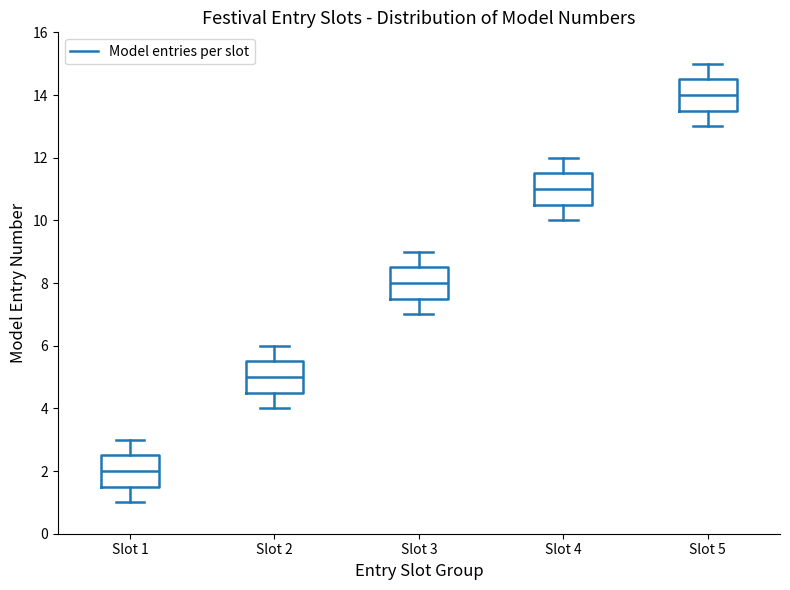

Reading left to right, read every box against the y-axis: the position of its median line, the range the box covers, and the ends of its whiskers. The values are not printed on the chart, so give them approximately, as read against the axis.

Slot 1: median 2.0, box 1.6 to 2.6, whiskers 1.0 to 3.0
Slot 2: median 5.0, box 4.6 to 5.6, whiskers 4.0 to 6.0
Slot 3: median 8.0, box 7.6 to 8.6, whiskers 7.0 to 9.0
Slot 4: median 11.0, box 10.6 to 11.6, whiskers 10.0 to 12.0
Slot 5: median 14.0, box 13.6 to 14.6, whiskers 13.0 to 15.0